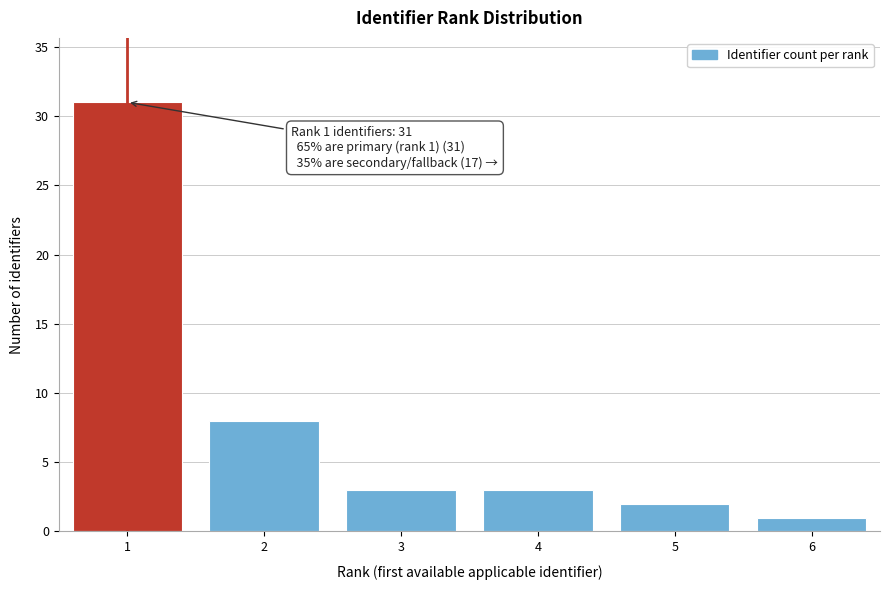

Reading left to right, list all the values displayed in this chart.

1=31	2=8	3=3	4=3	5=2	6=1